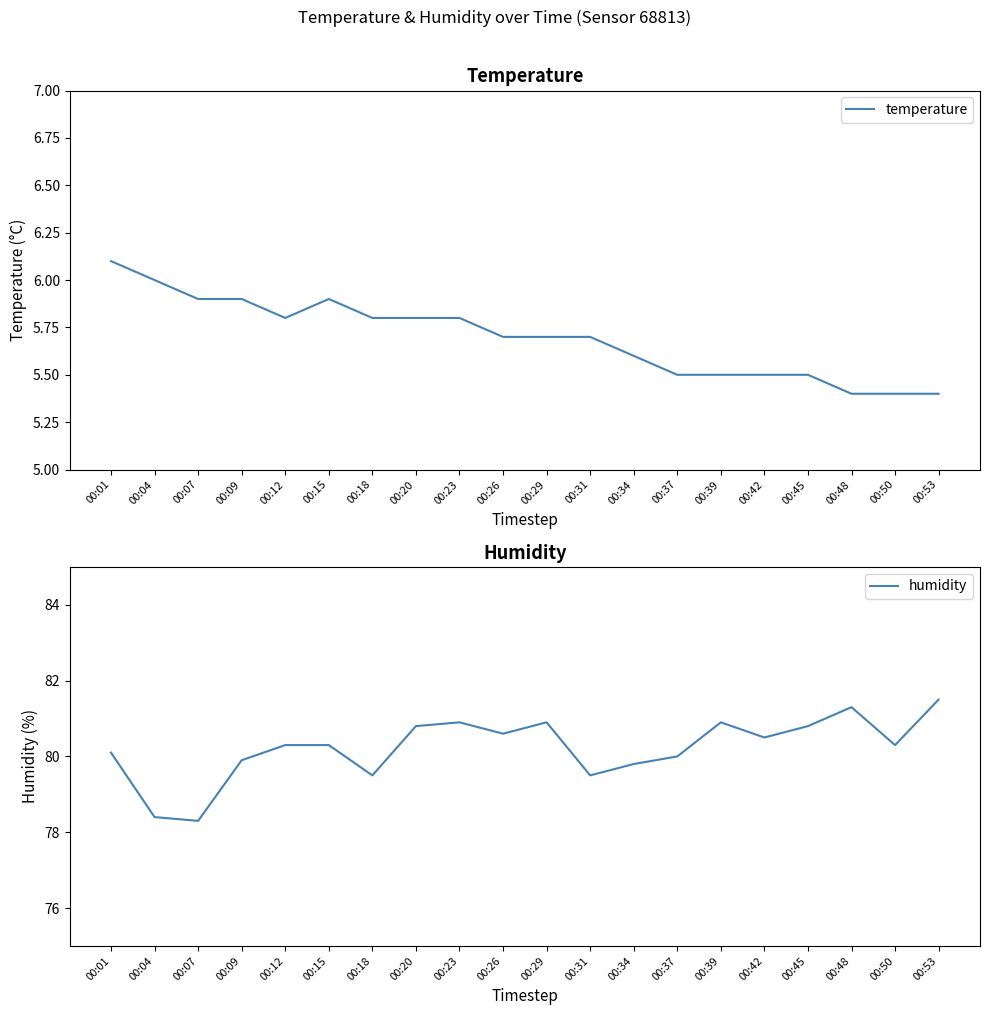

True or false: temperature and humidity cross at least once.

False